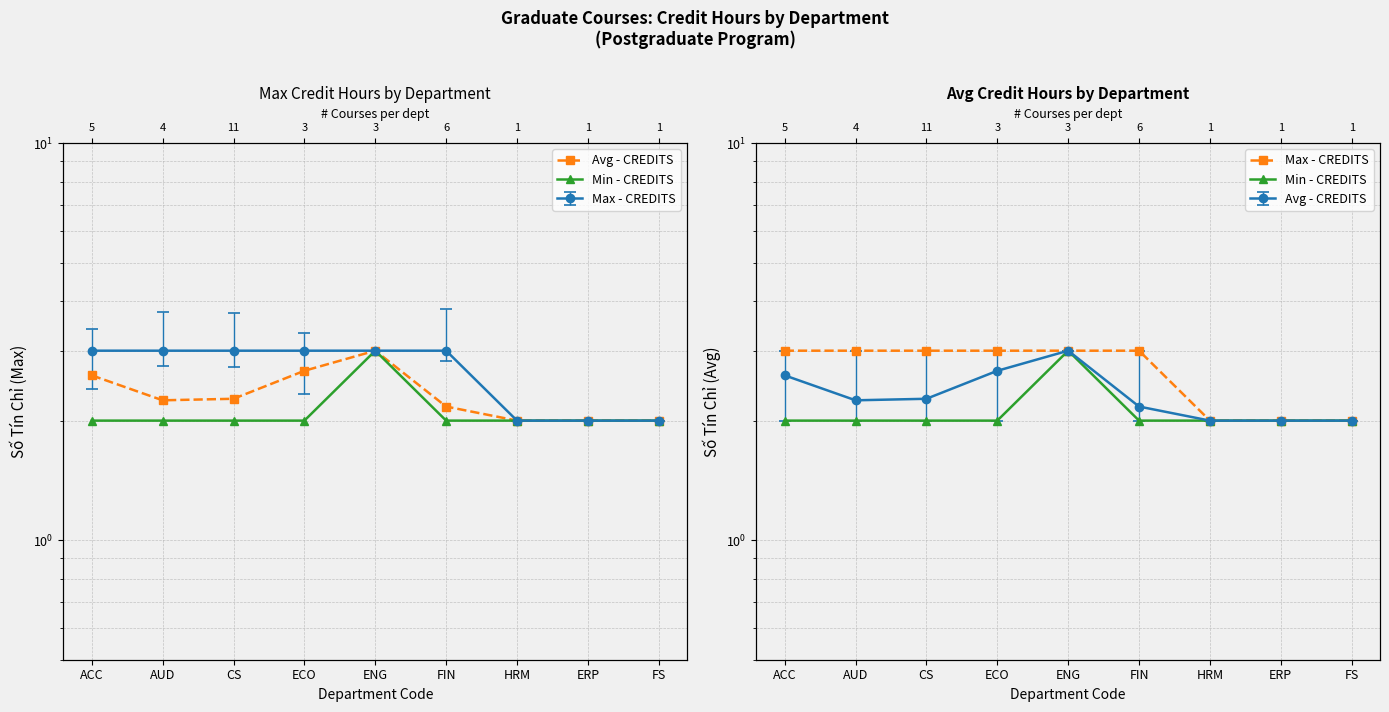

Which series has the largest range (max minus min)?

Avg - CREDITS